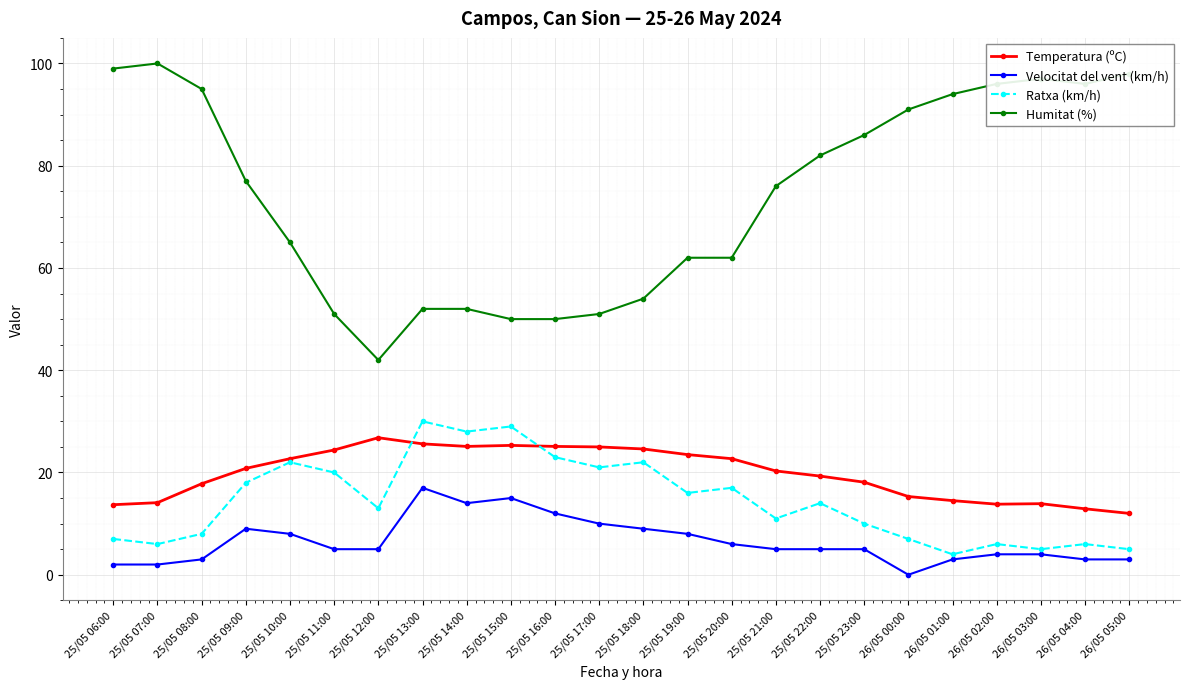

How many categories are shown in the chart?

24